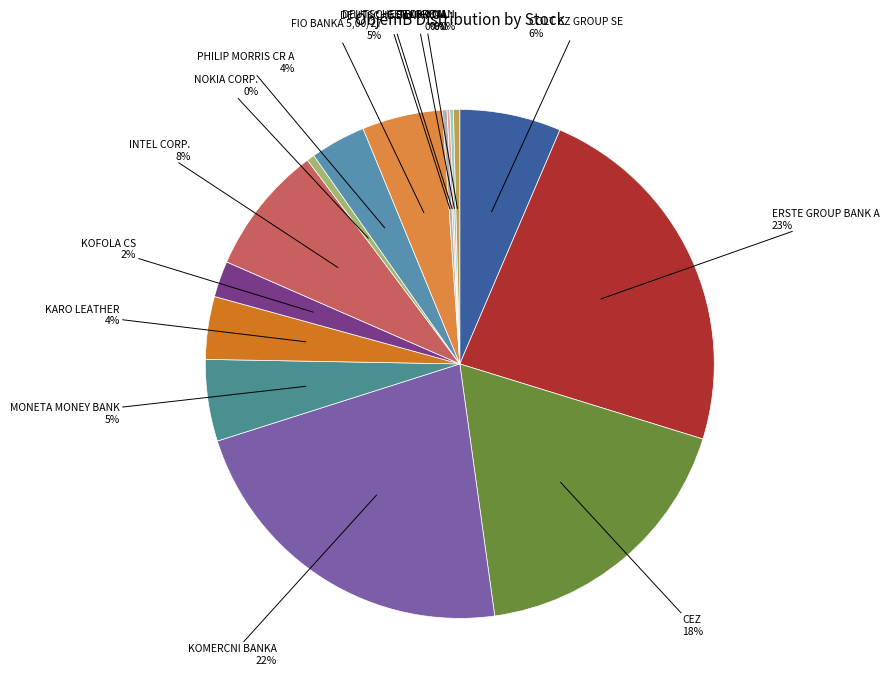

What is the smallest slice in the pie chart?

DEUTSCHE TELEKOM